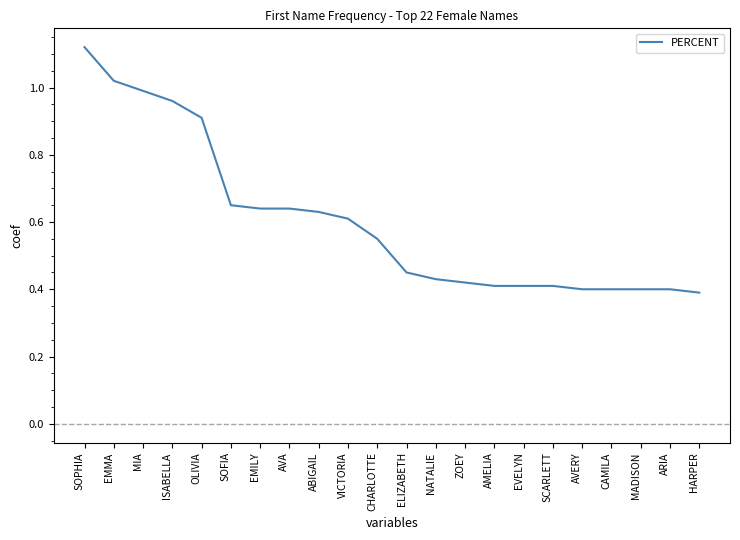

The chart shows a value of 0.7 at ARIA. True or false?

False